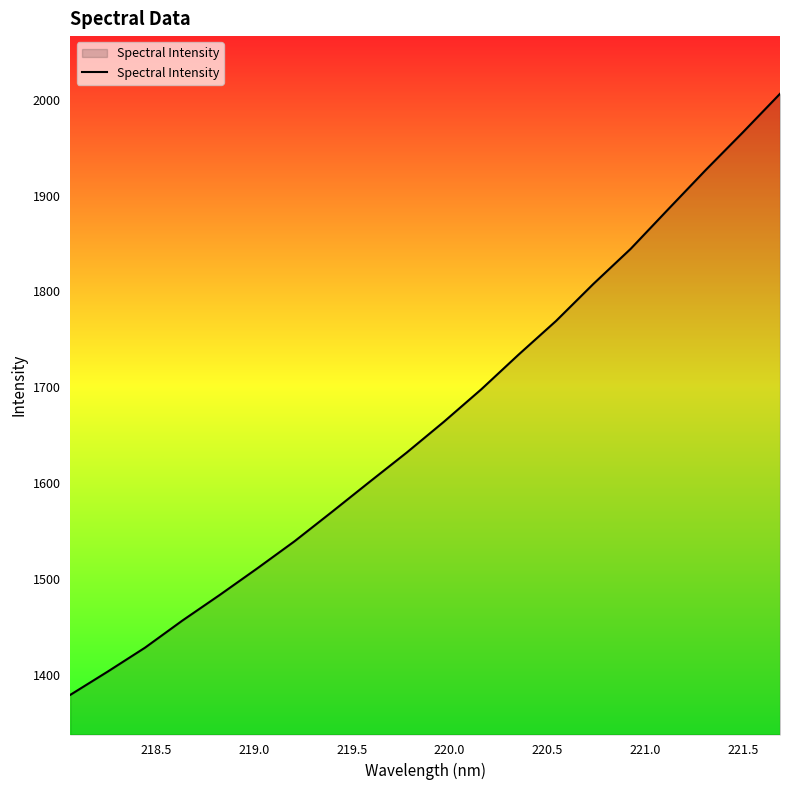

What is the smallest value displayed?

1379.0